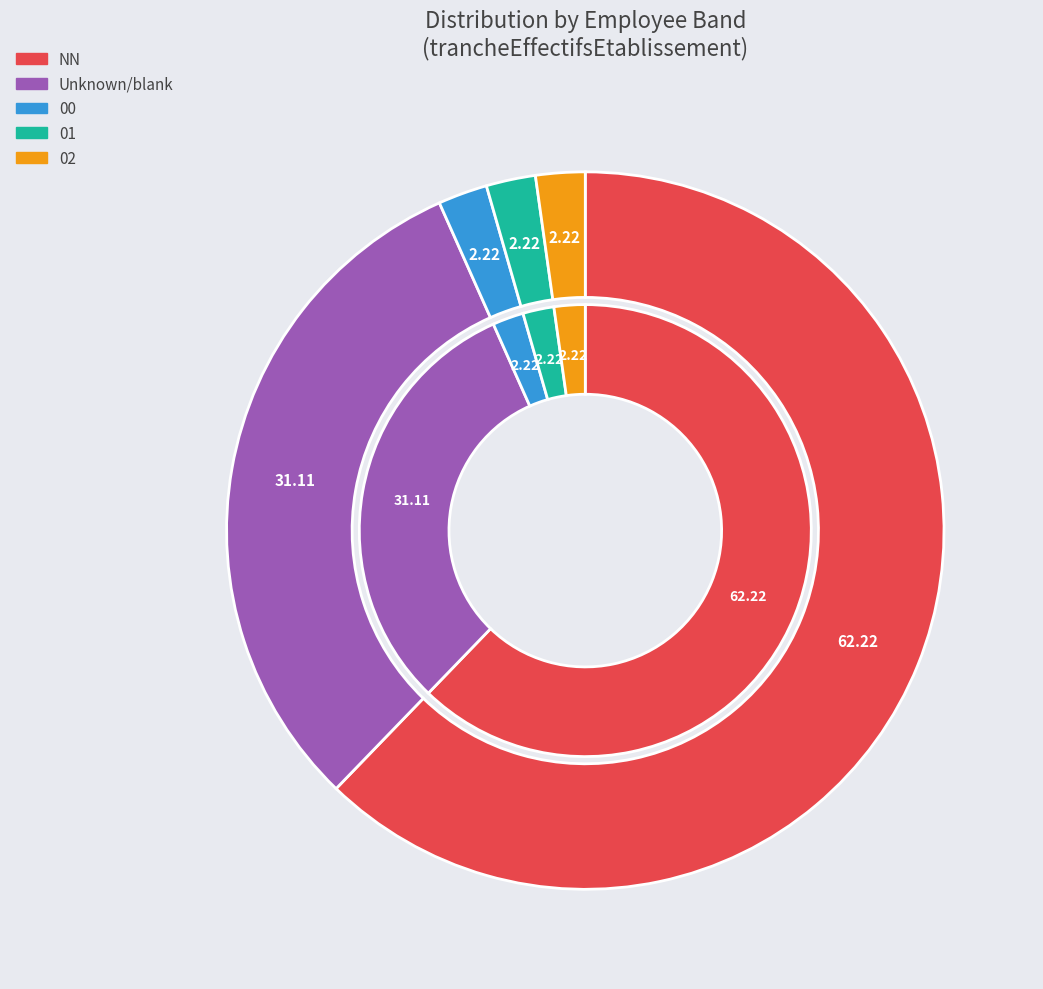

To the nearest percent, what portion does 00 represent?

2%